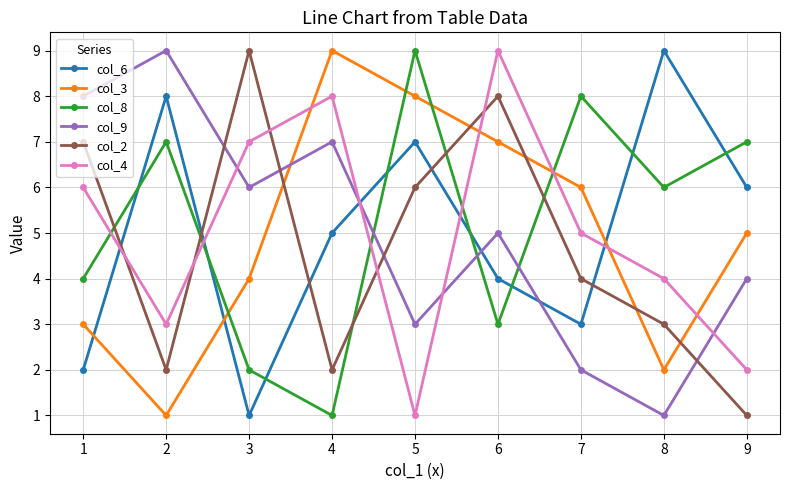

The value of col_2 at 5 is 6. True or false?

True